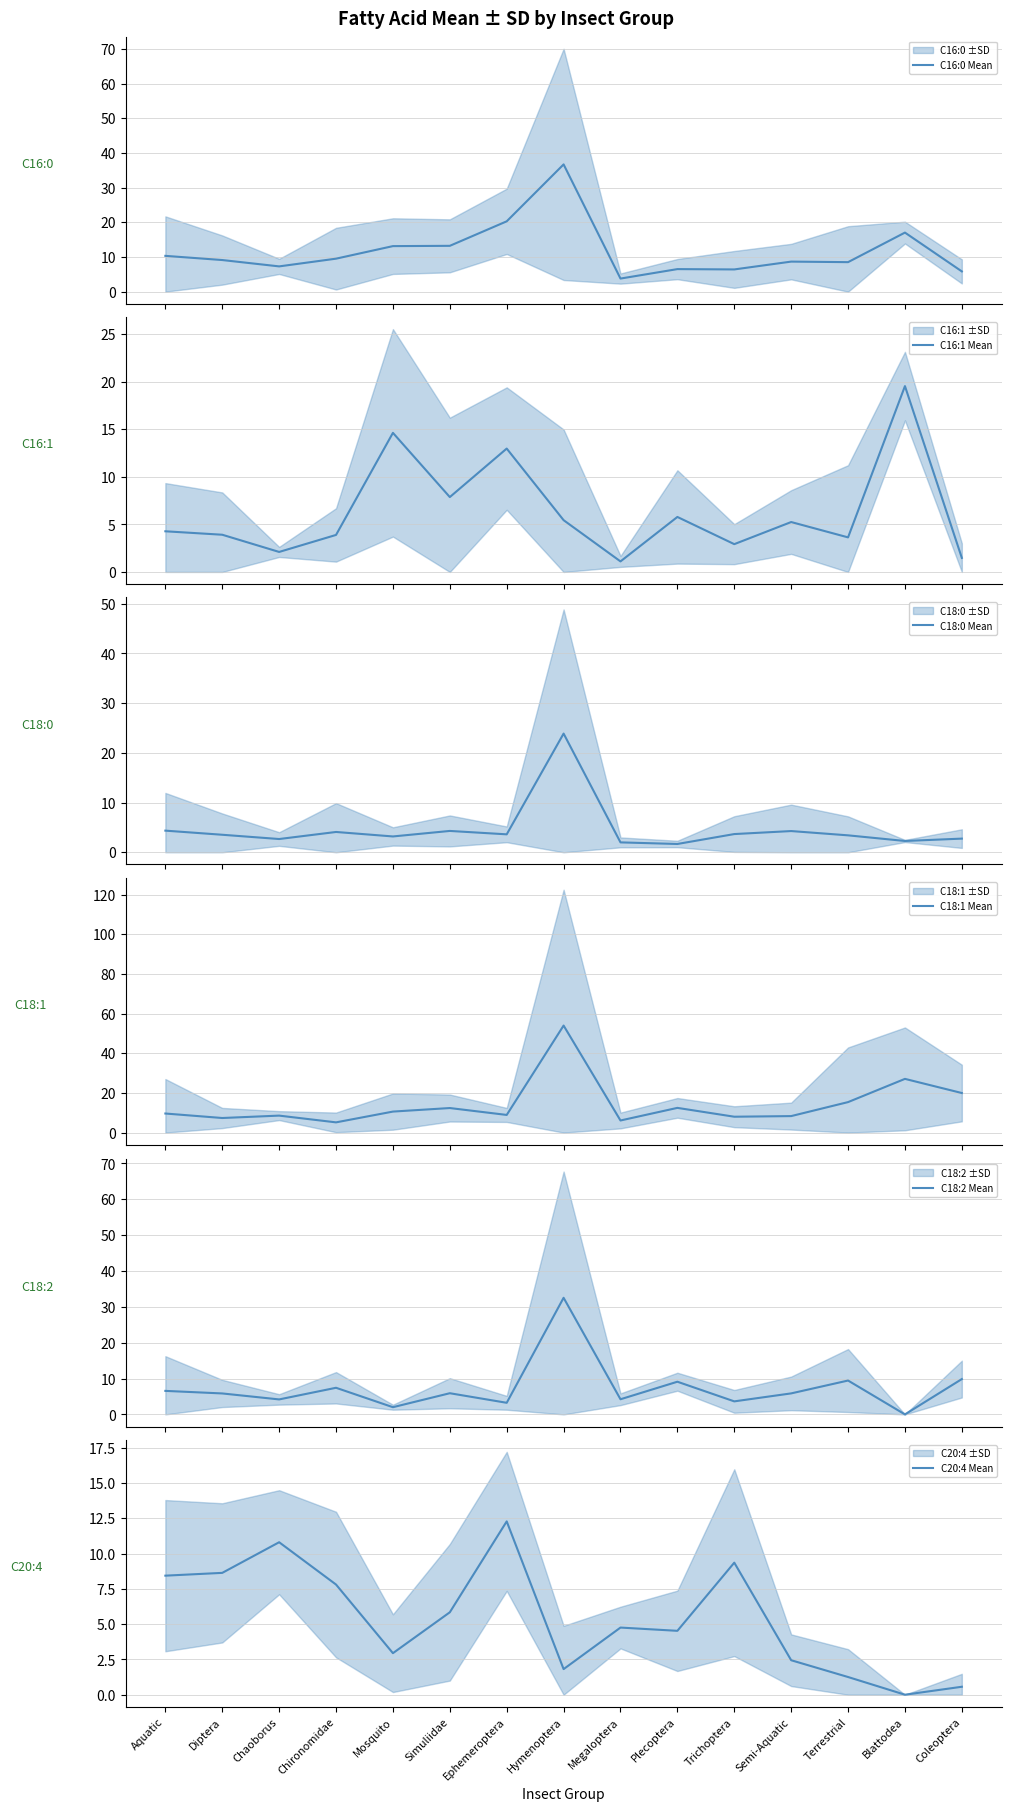

Count the number of categories in the chart.

15